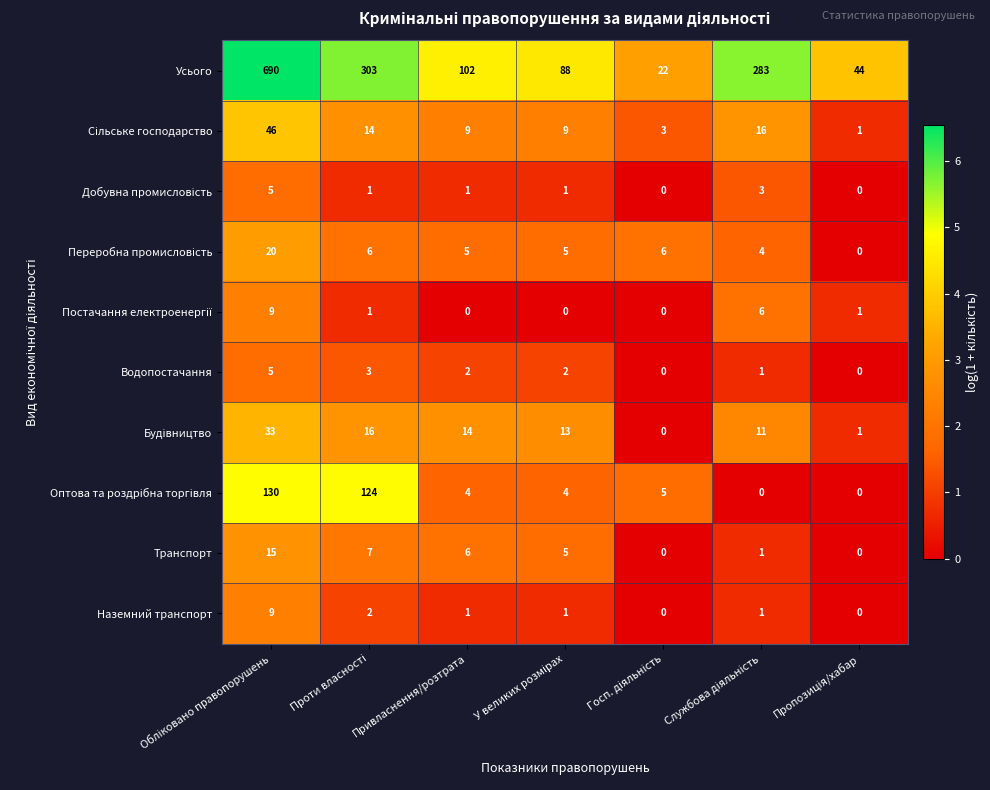

At how many categories does at least one series exceed 84?

5